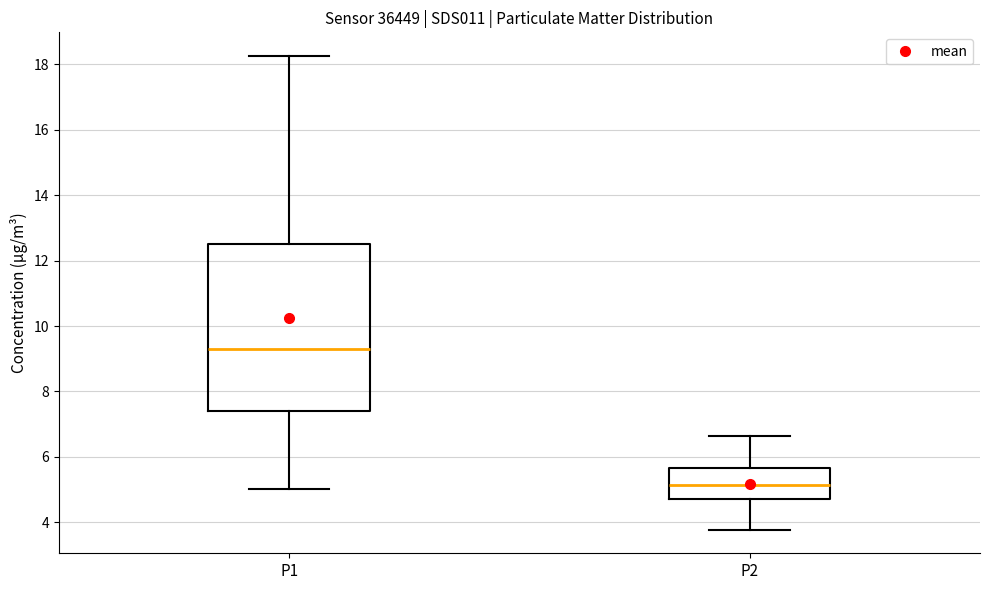

Where is the upper edge of the box for P2 on the y-axis? The values are not printed on the chart, so give them approximately, as read against the axis.

5.6